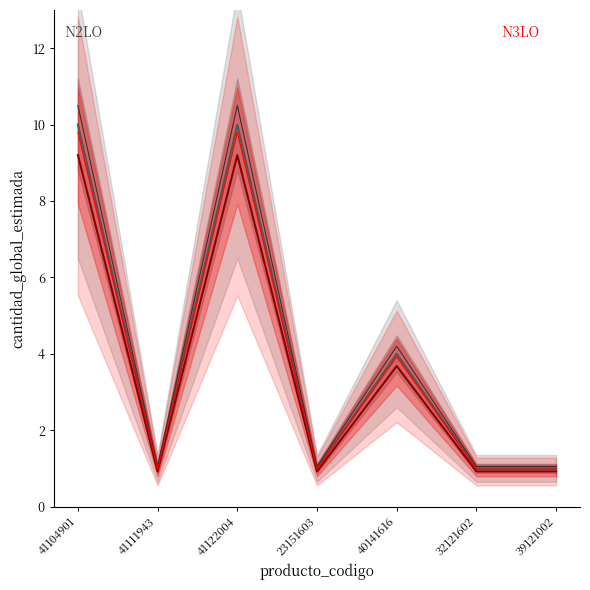

What is the greatest value displayed?

10